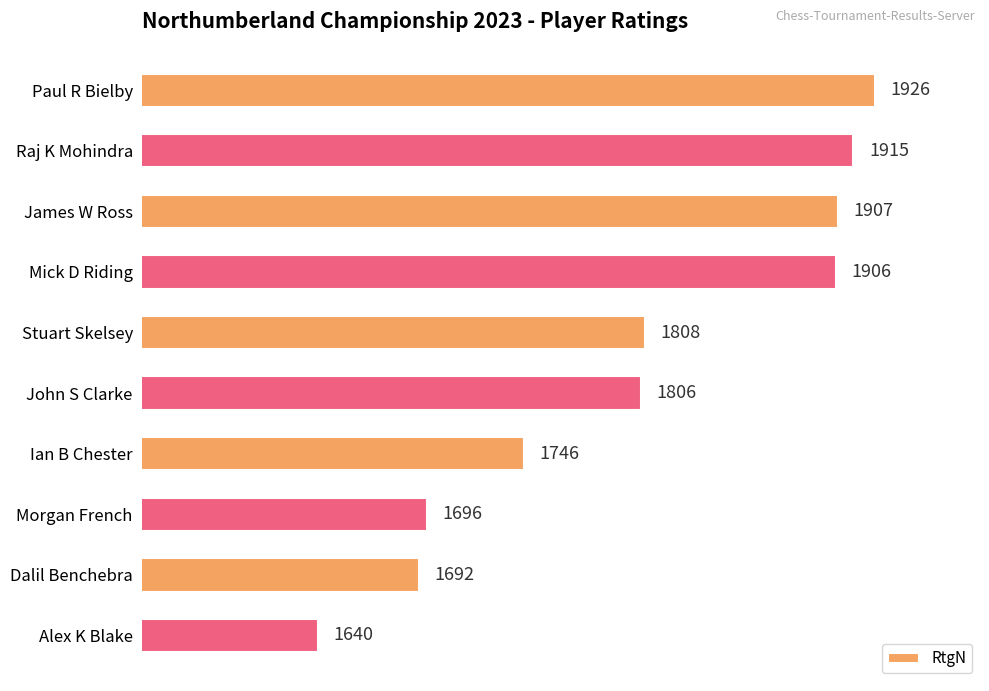

Reading top to bottom, transcribe all the data shown in this chart.

1926	1915	1907	1906	1808	1806	1746	1696	1692	1640